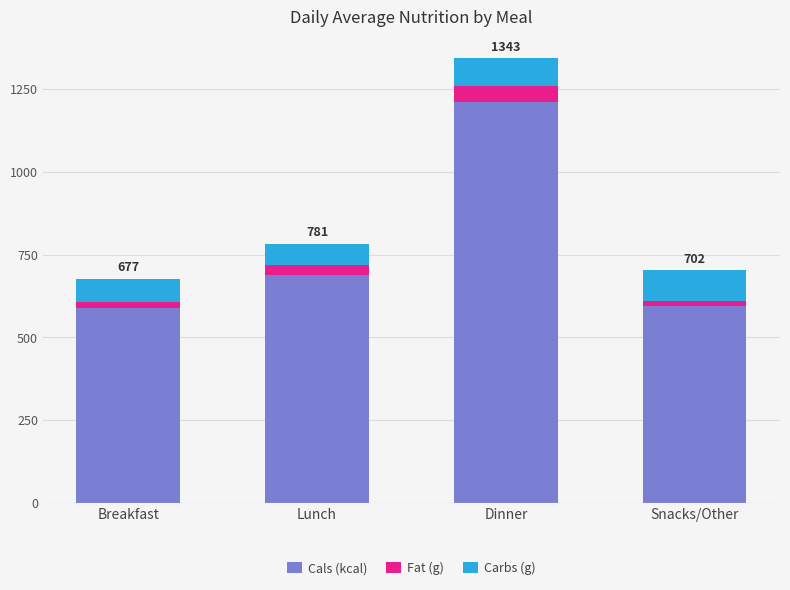

What is the maximum value for Cals (kcal)?

1212.0